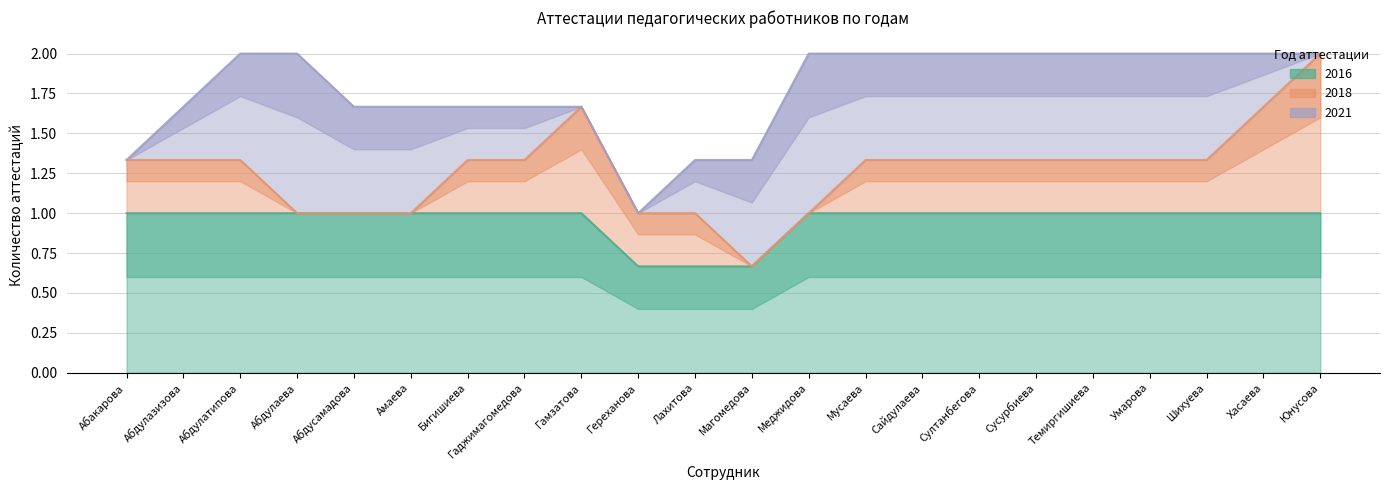

True or false: 2021 and 2016 cross at least once.

False